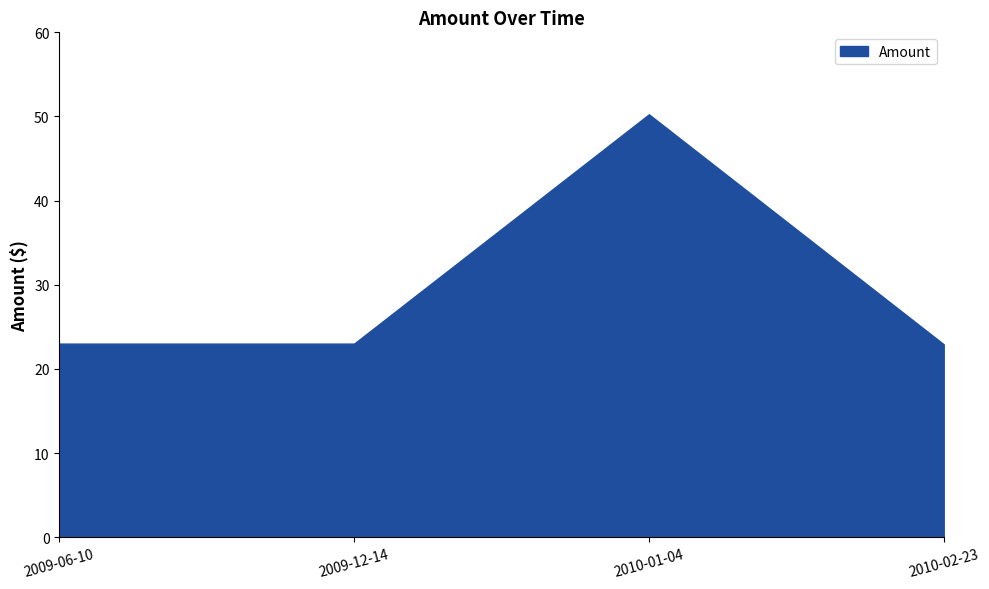

At which label is the value closest to 36?

2009-06-10